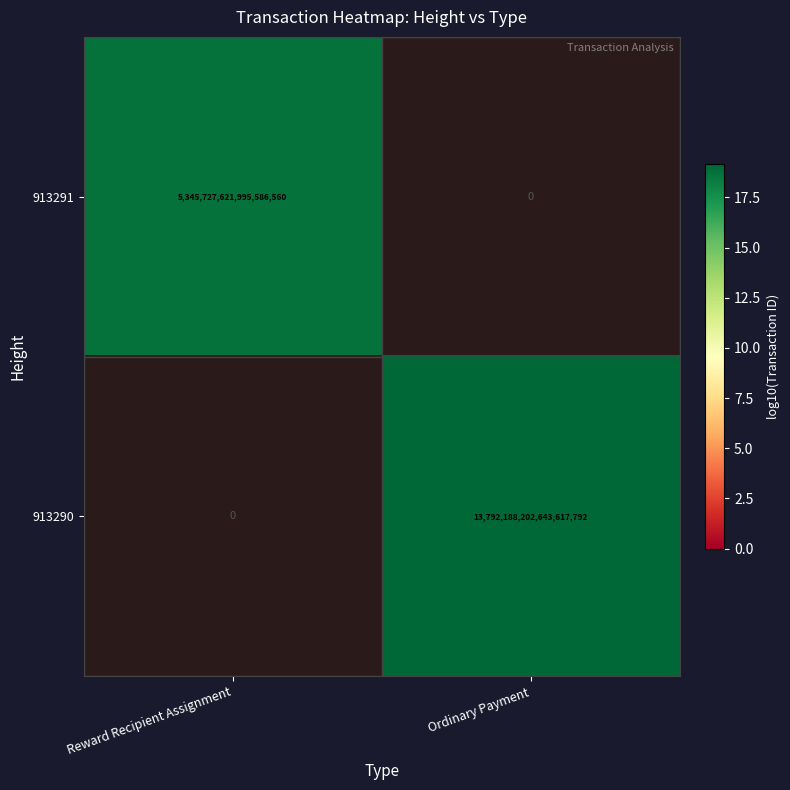

True or false: 913290 has a value of 13792188202643617792 at Ordinary Payment.

True